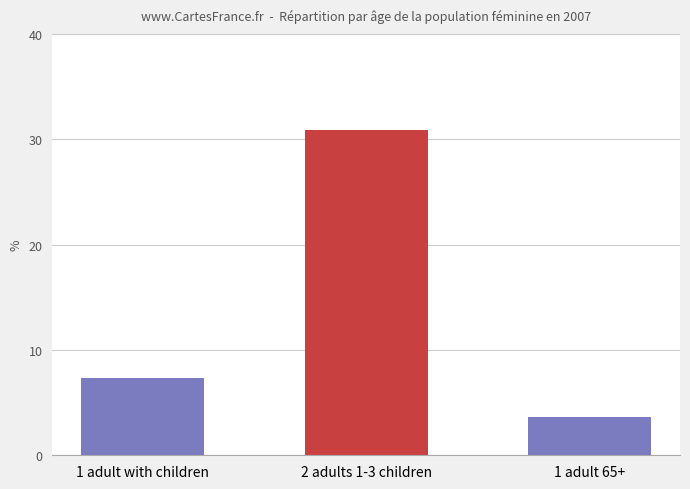

What is the sum of all values?

41.8